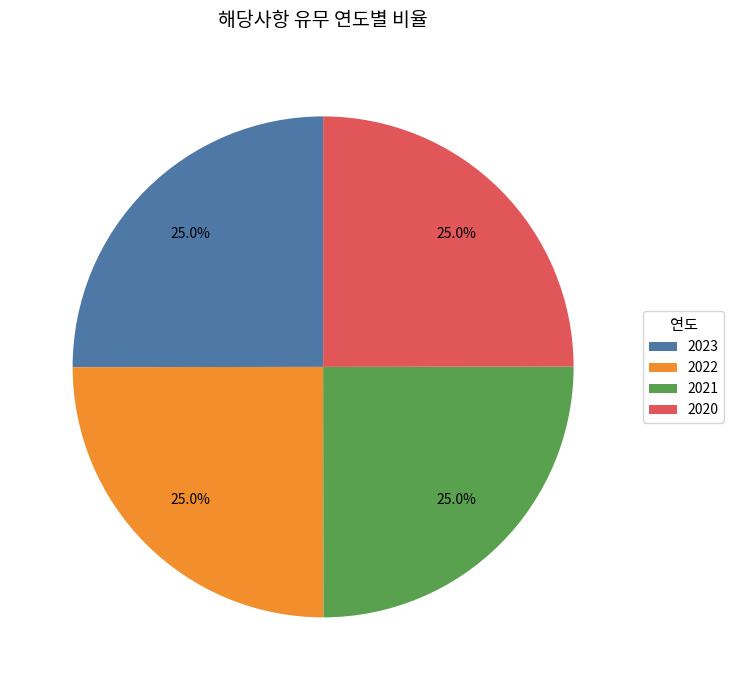

What percentage do 2022 and 2023 together represent?

50.0%